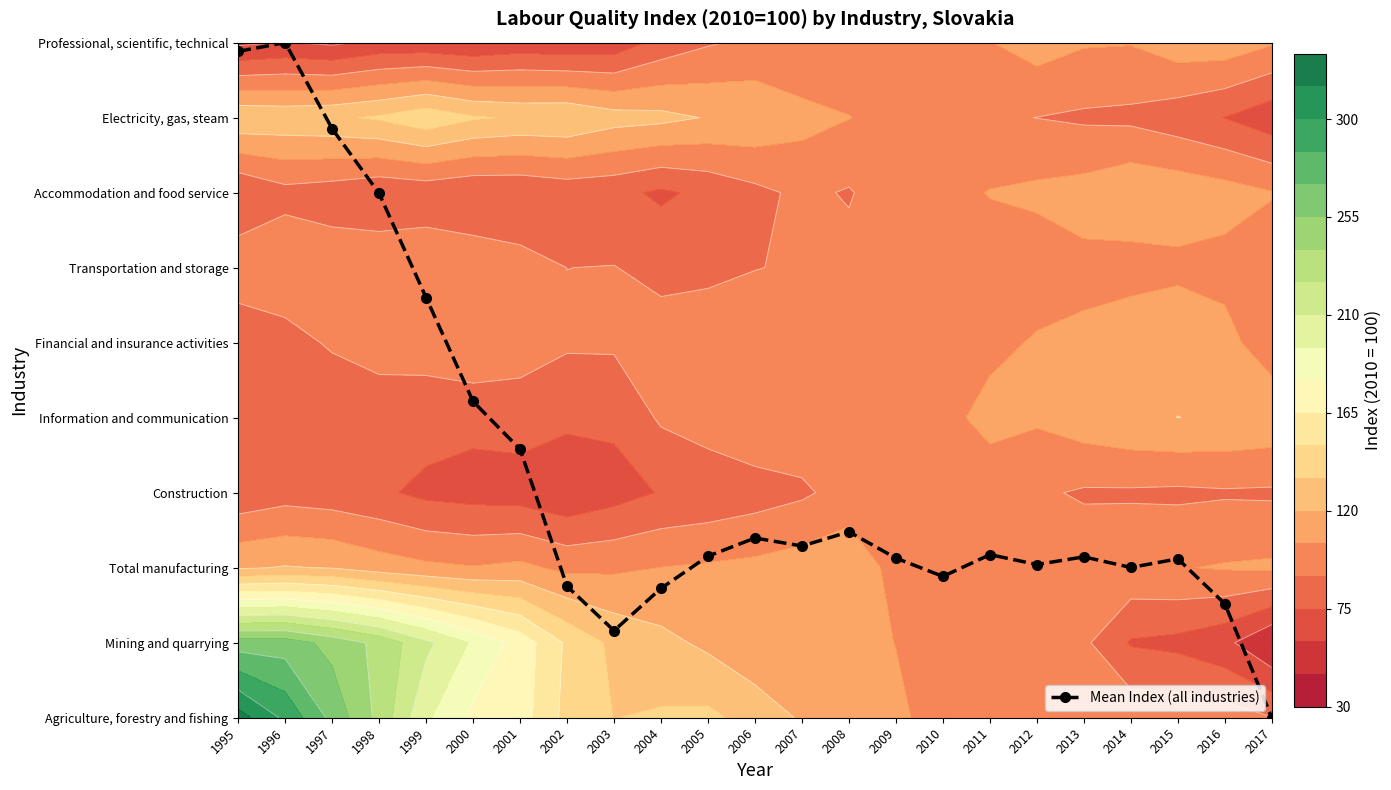

Which has a higher value, 2014 or 2015?

2015